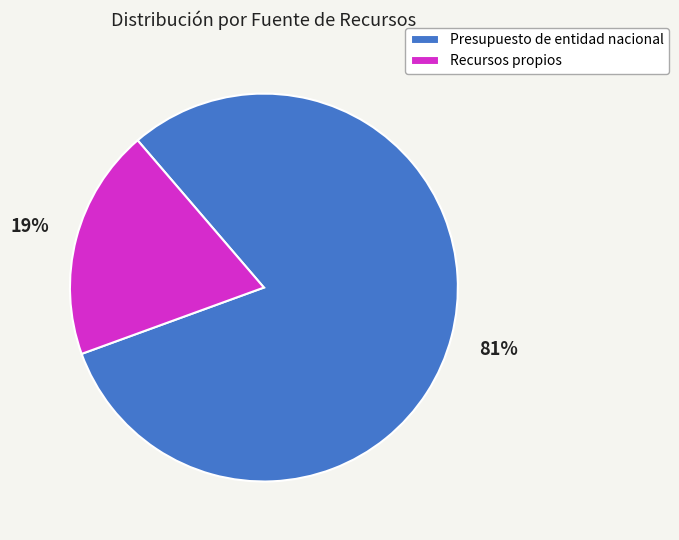

To the nearest percent, what is the average slice percentage?

50%